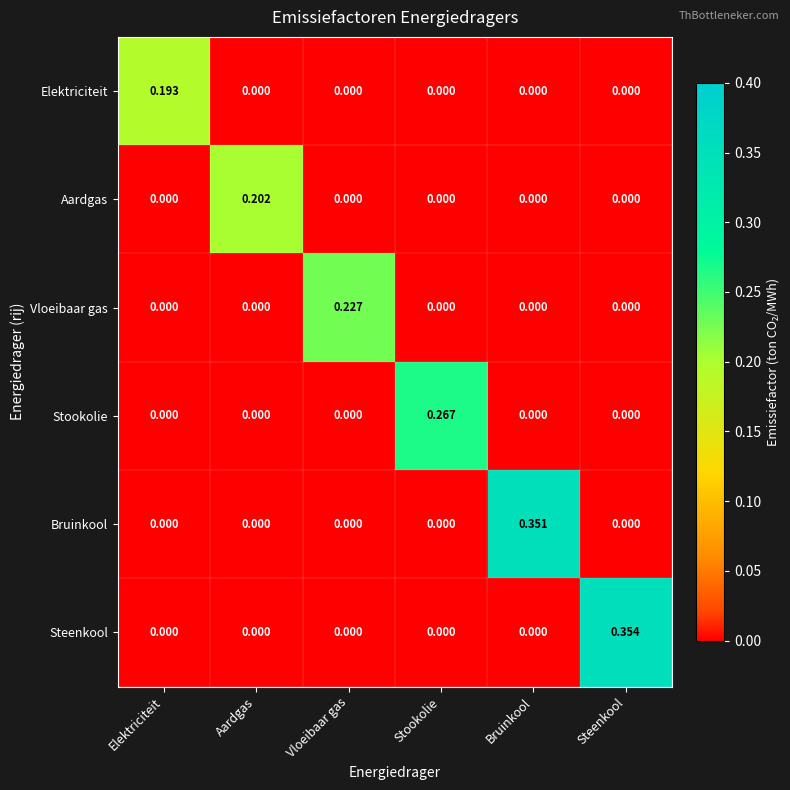

Which series has the largest total across all categories?

Steenkool